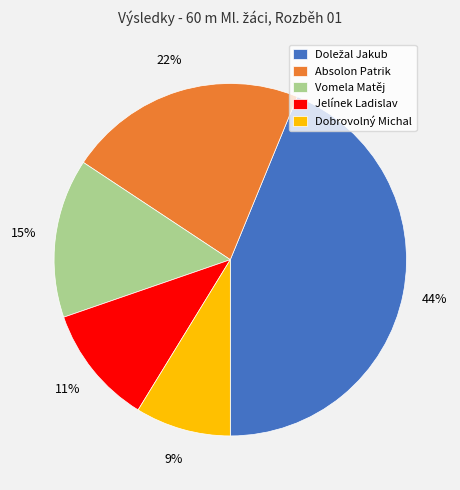

Combined, do Dobrovolný Michal and Jelínek Ladislav account for over 50%?

No